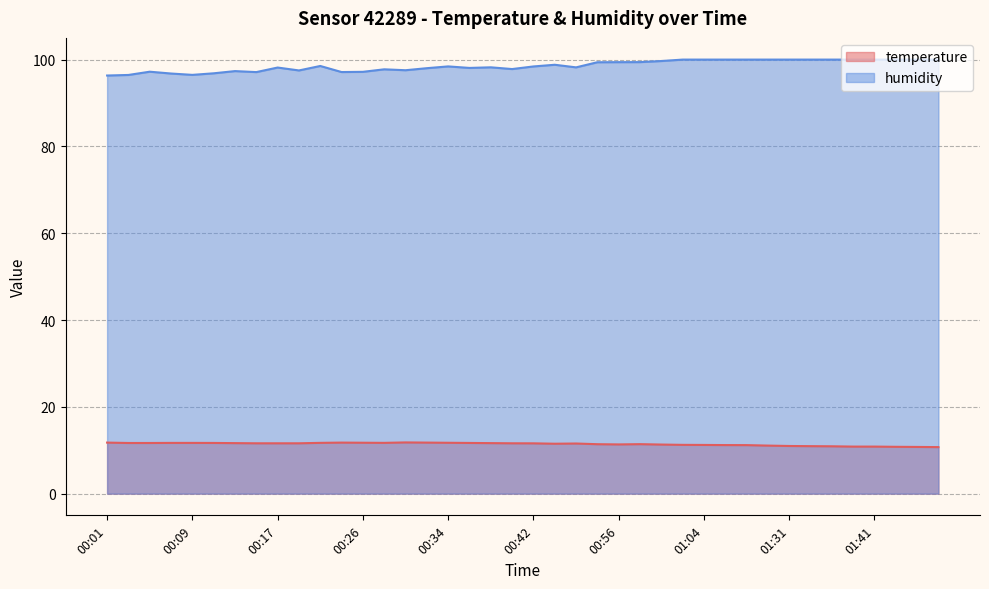

Reading left to right, list all the values displayed in this chart.

temperature: 11.8	11.7	11.7	11.7	11.7	11.7	11.6	11.6	11.6	11.6	11.7	11.8	11.7	11.7	11.8	11.8	11.7	11.7	11.6	11.6	11.6	11.5	11.6	11.4	11.3	11.4	11.3	11.2	11.2	11.2	11.2	11.1	11.0	10.9	10.9	10.8	10.8	10.8	10.8	10.7
humidity: 96.3	96.5	97.2	96.8	96.5	96.8	97.3	97.1	98.2	97.5	98.5	97.1	97.2	97.8	97.5	98.0	98.4	98.1	98.2	97.8	98.4	98.8	98.2	99.4	99.4	99.4	99.7	100.0	100.0	100.0	100.0	100.0	100.0	100.0	100.0	100.0	100.0	100.0	100.0	100.0